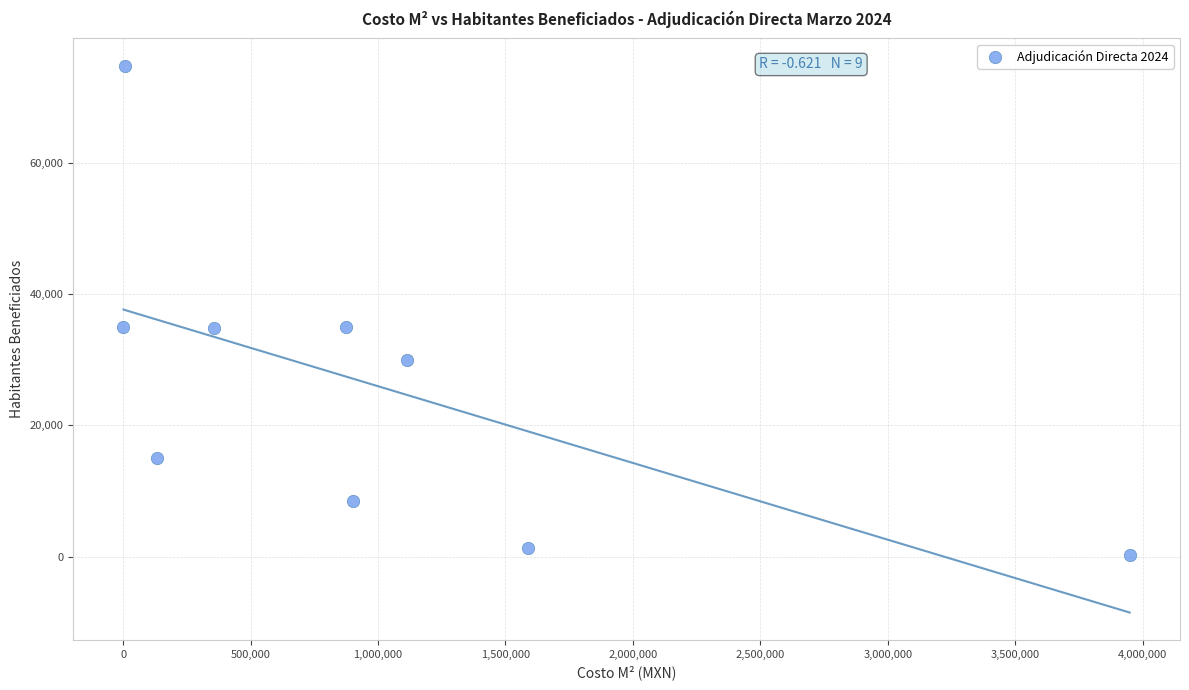

What is the average Y value?

26060